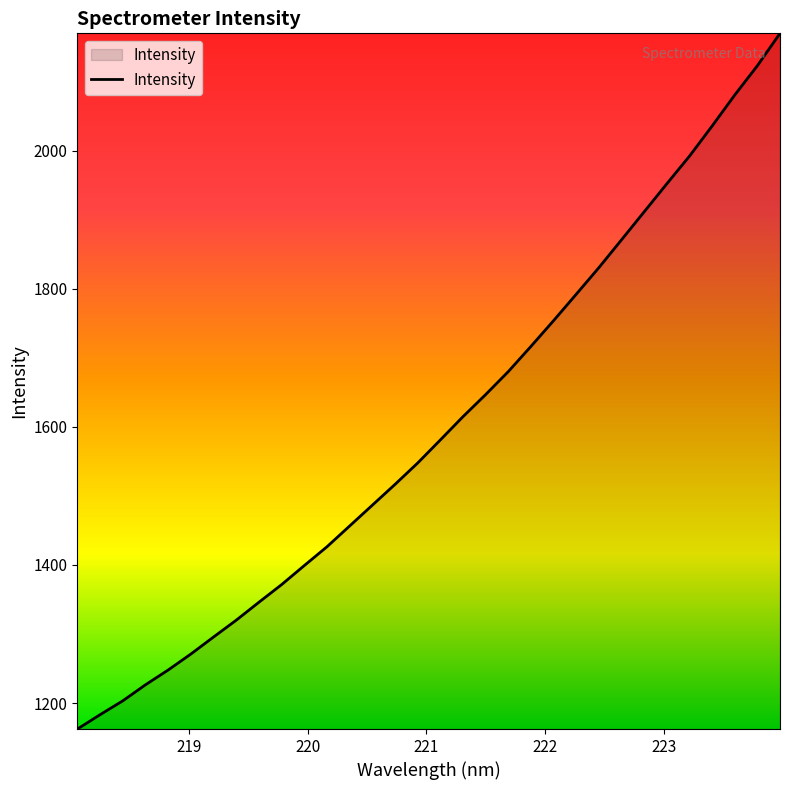

What is the greatest value displayed?

2169.8